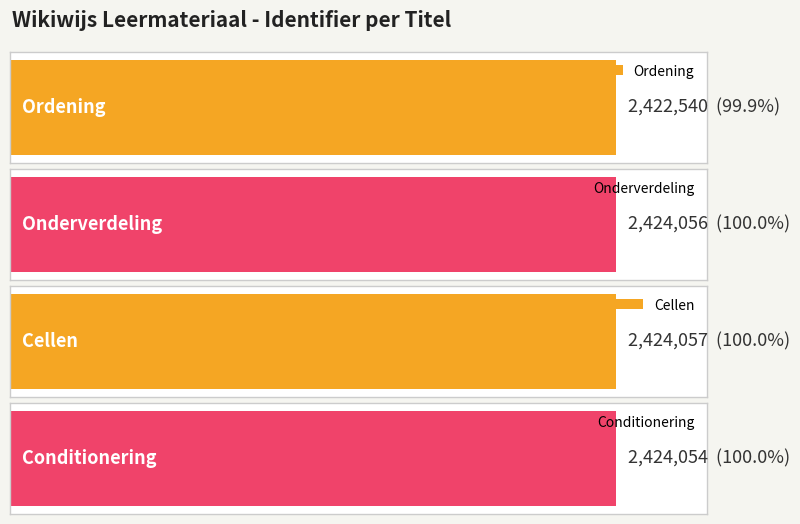

Between Cellen and Conditionering, which is larger?

Cellen